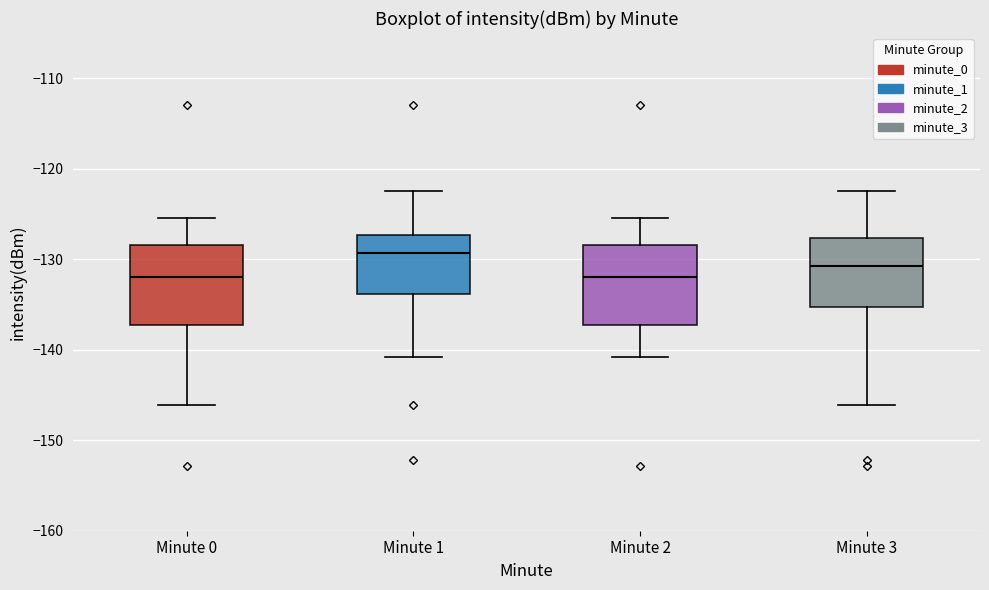

Reading left to right, read every box against the y-axis: the position of its median line, the range the box covers, and the ends of its whiskers. The values are not printed on the chart, so give them approximately, as read against the axis.

Minute 0: median -132, box -137 to -128, whiskers -146 to -125
Minute 1: median -129, box -134 to -127, whiskers -141 to -122
Minute 2: median -132, box -137 to -128, whiskers -141 to -125
Minute 3: median -131, box -135 to -128, whiskers -146 to -122